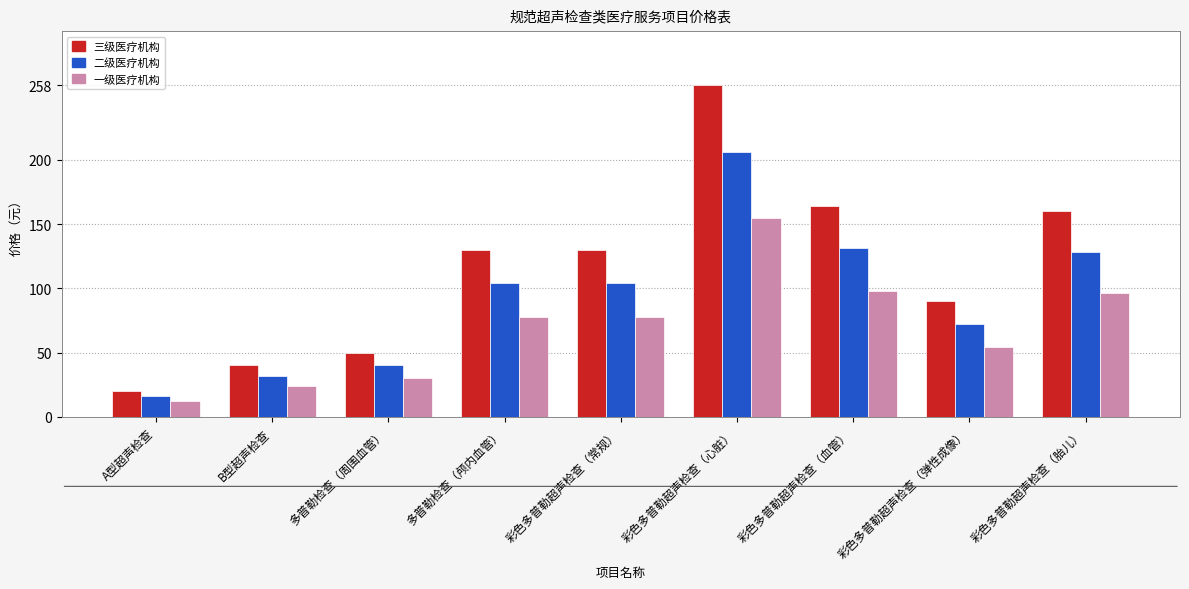

At which category does the chart reach its minimum across all series?

A型超声检查